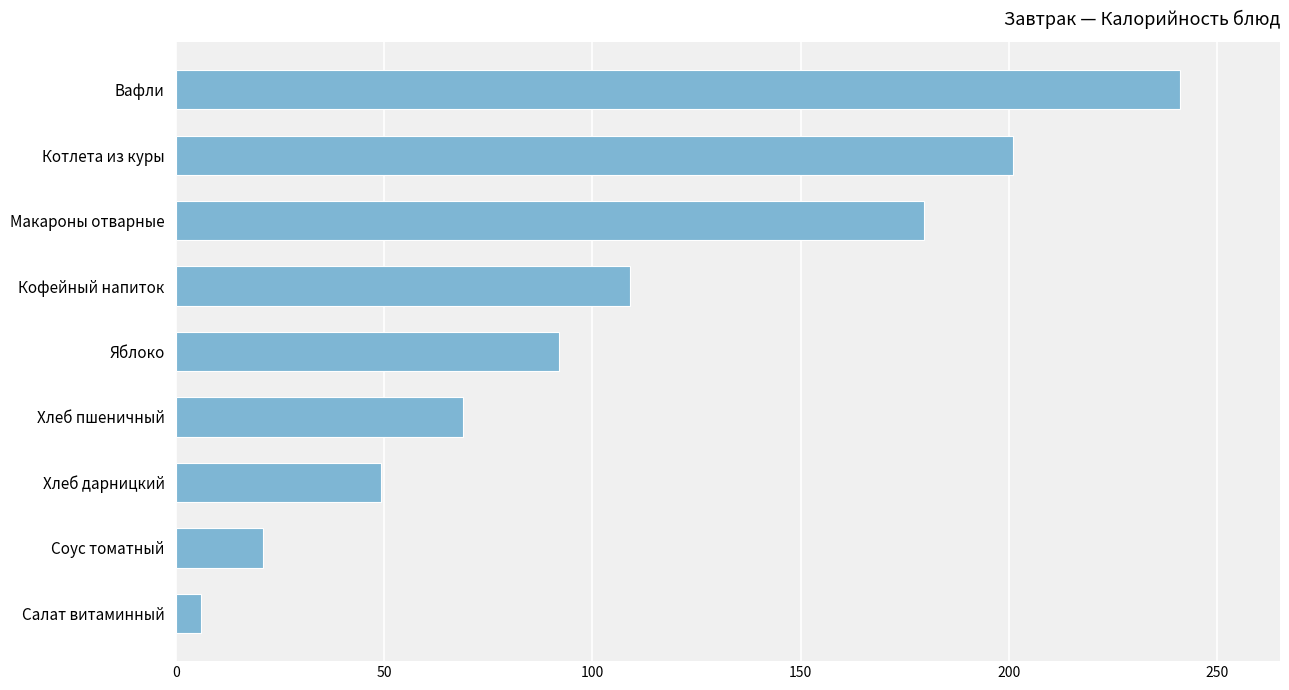

Reading bottom to top, list all the values displayed in this chart.

Салат витаминный=6.0	Соус томатный=21.0	Хлеб дарницкий=49.2	Хлеб пшеничный=69.0	Яблоко=92.0	Кофейный напиток=109.0	Макароны отварные=179.7	Котлета из куры=201.0	Вафли=241.0